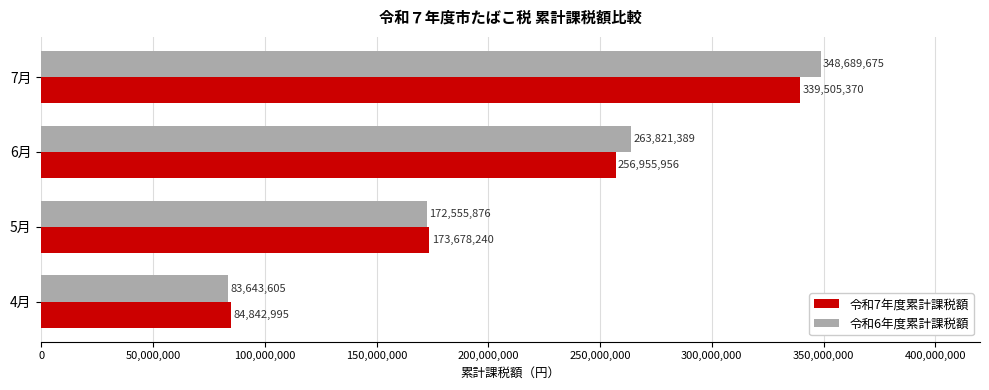

What is the total value across all series at 7月?

688195045